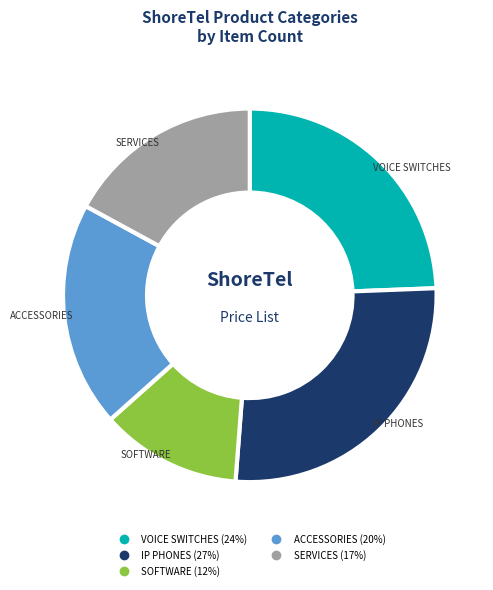

To the nearest percent, what is the average slice percentage?

20%